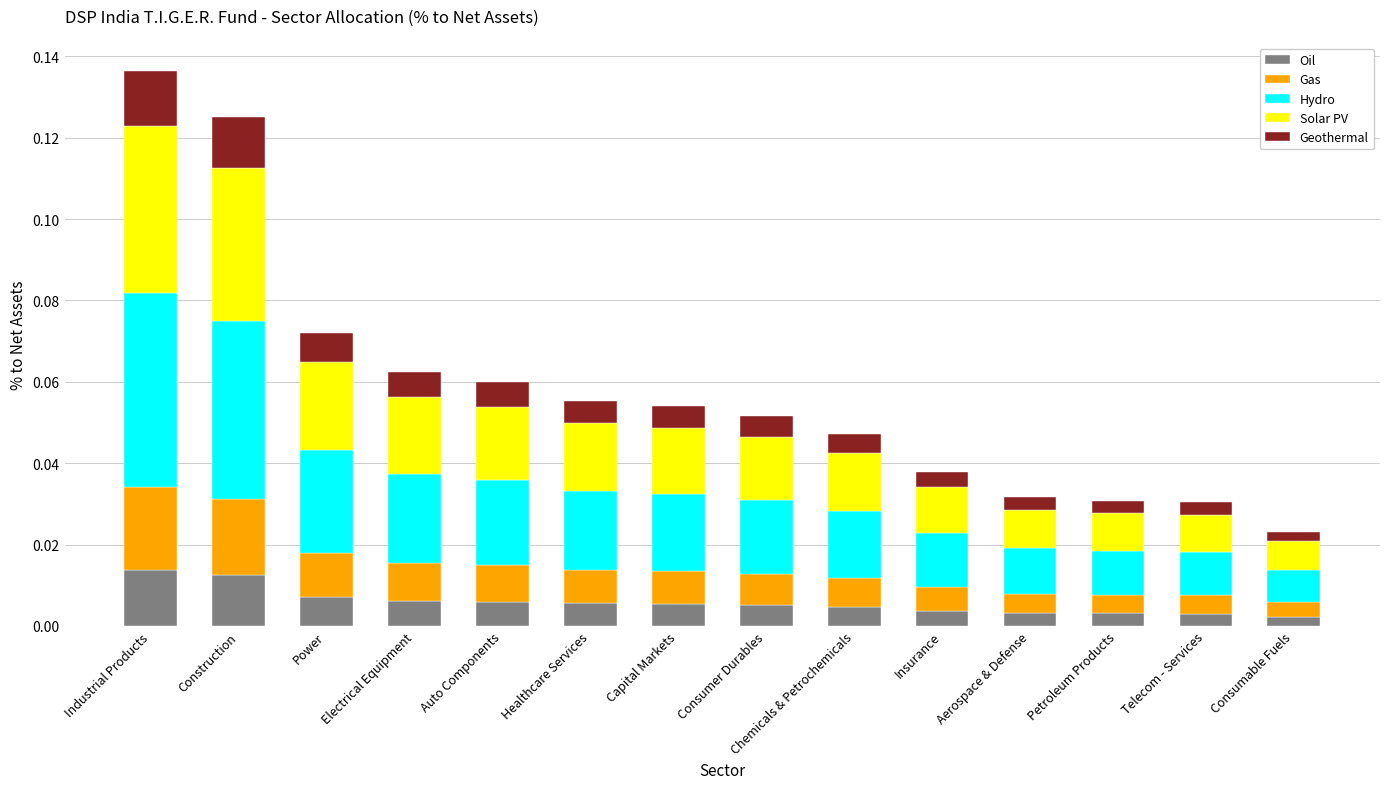

Is it true that Oil equals 0.0 at Consumer Durables?

True